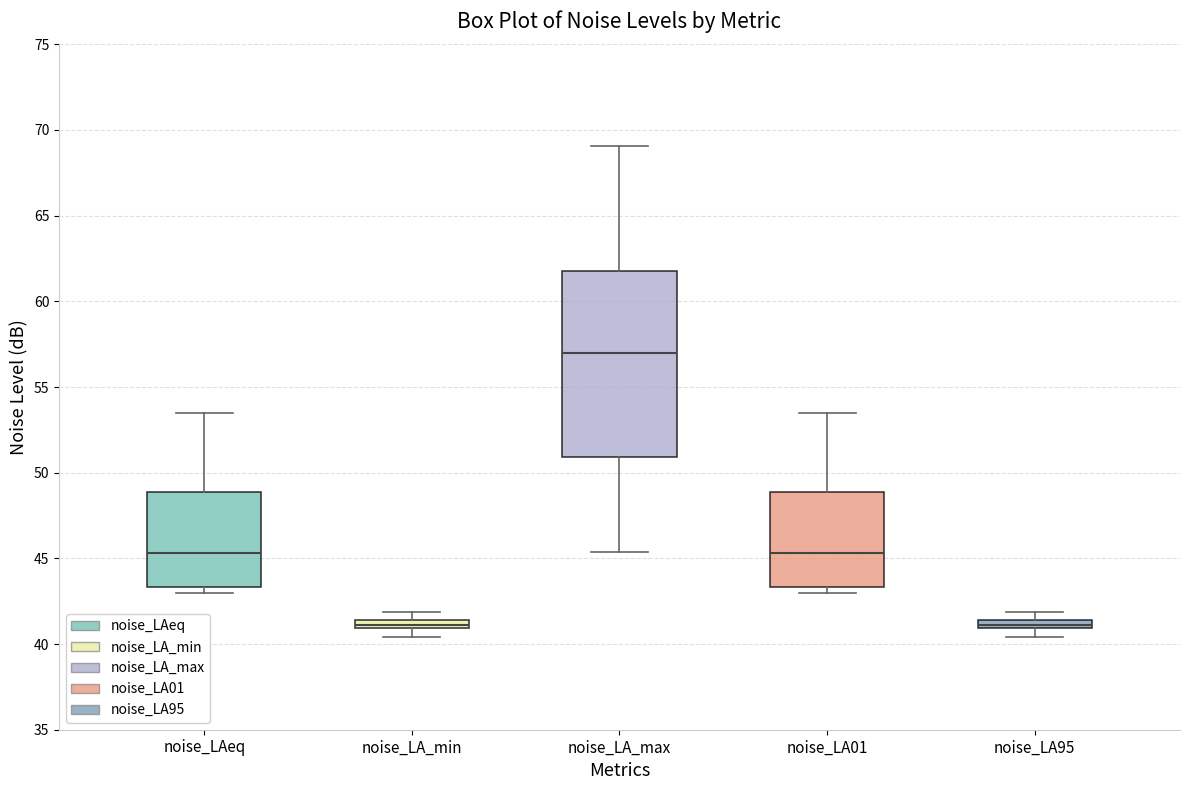

Where does the median line of the box for noise_LAeq sit on the y-axis? The values are not printed on the chart, so give them approximately, as read against the axis.

45.5